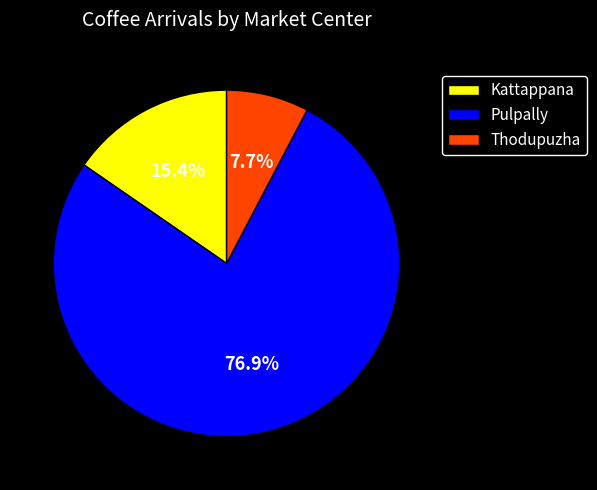

Which slice represents more than half of the pie?

Pulpally